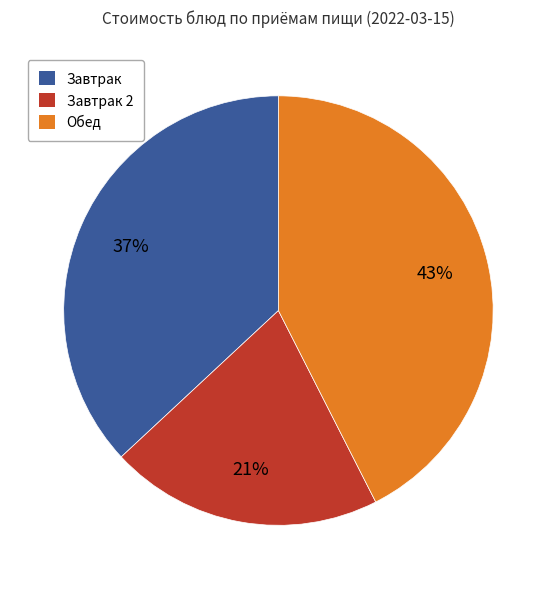

To the nearest percent, what is the difference between the largest and smallest slice percentages?

22%